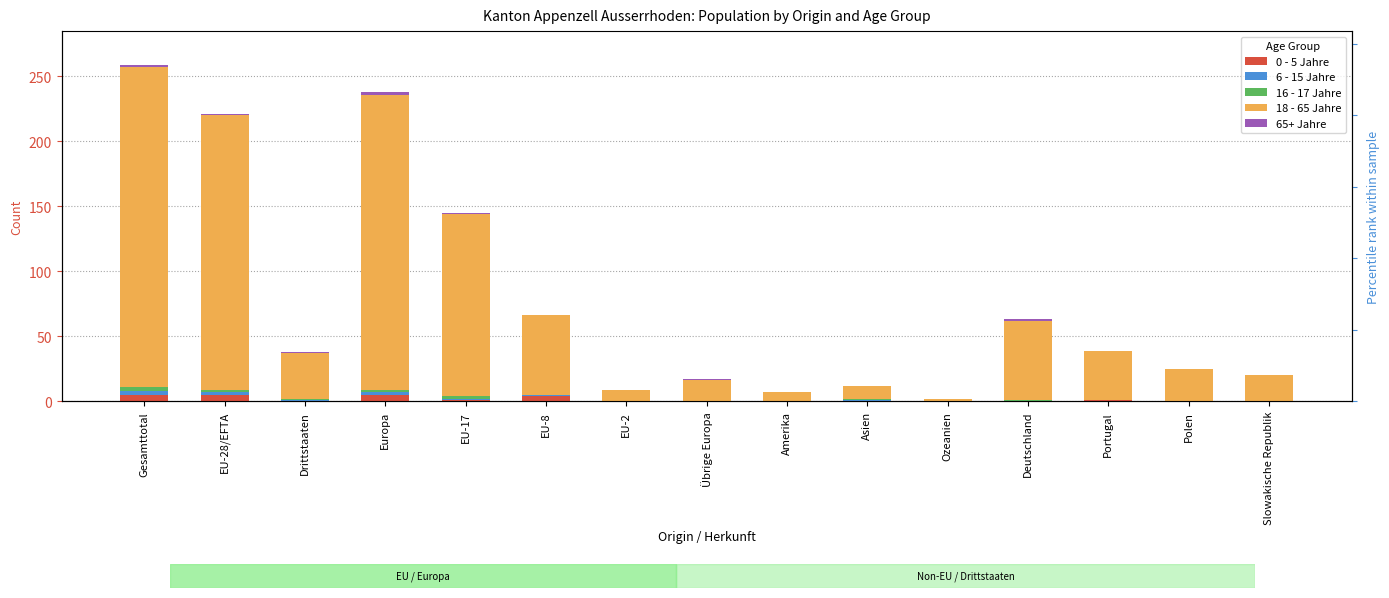

Which series has the largest total across all categories?

18 - 65 Jahre